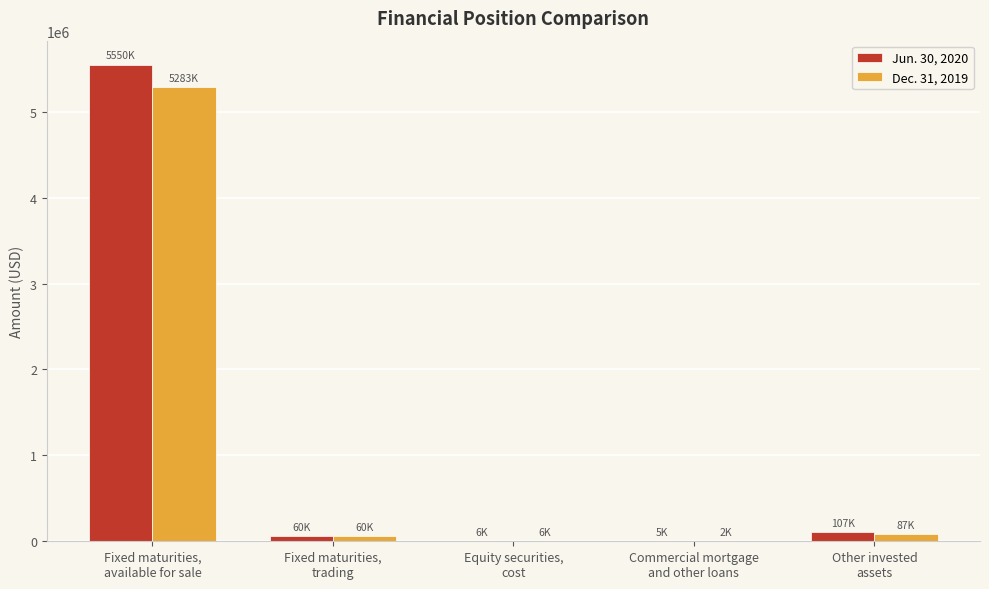

What is the maximum value shown in the chart?

5550300